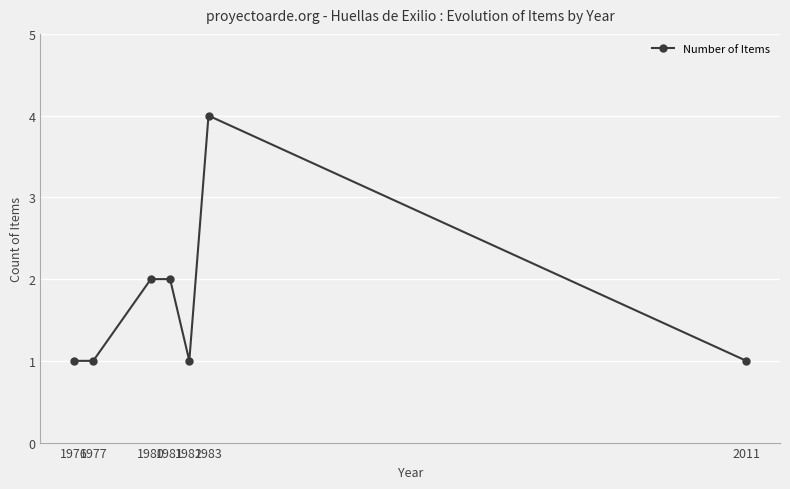

Which has a higher value, 1983 or 1980?

1983